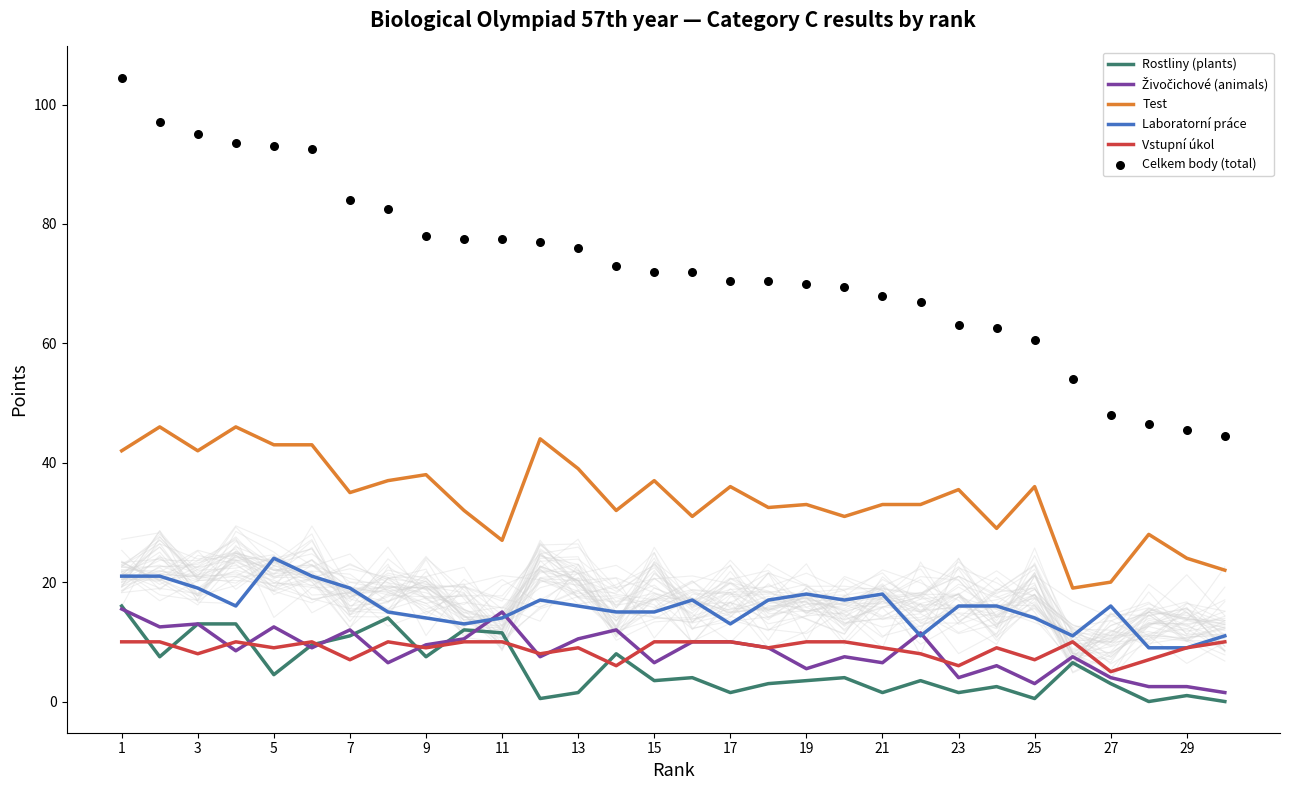

At which category is the sum across all series the highest?

1